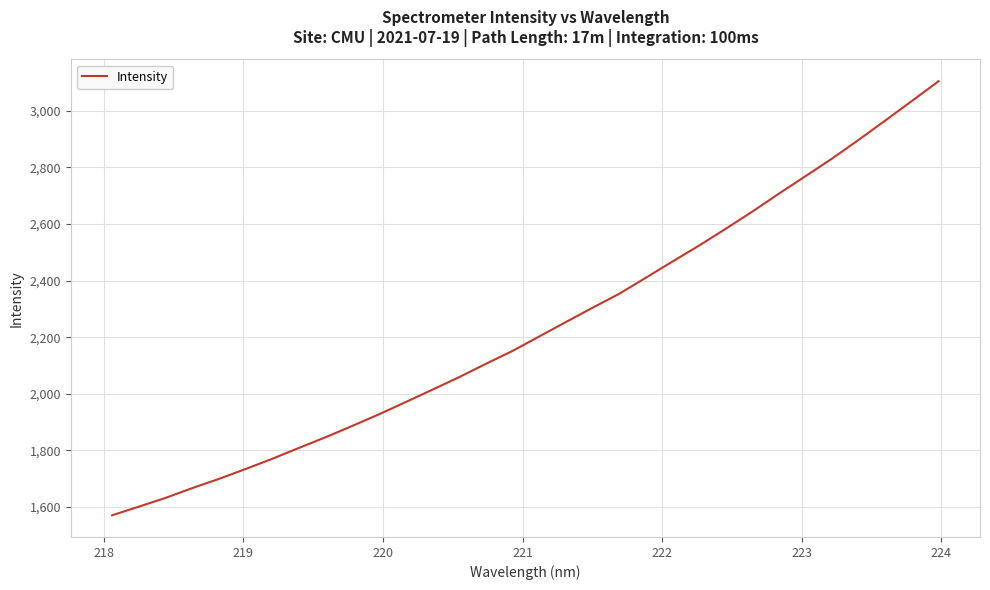

What is the average value?

2234.2